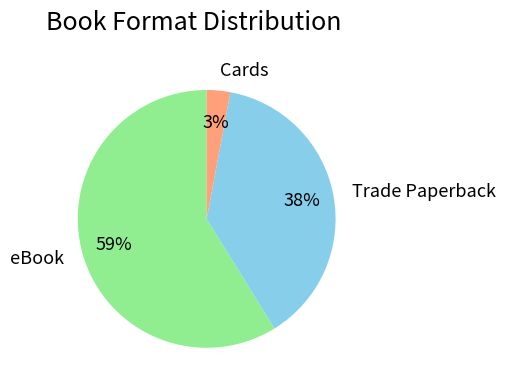

Which slice is the smallest?

Cards